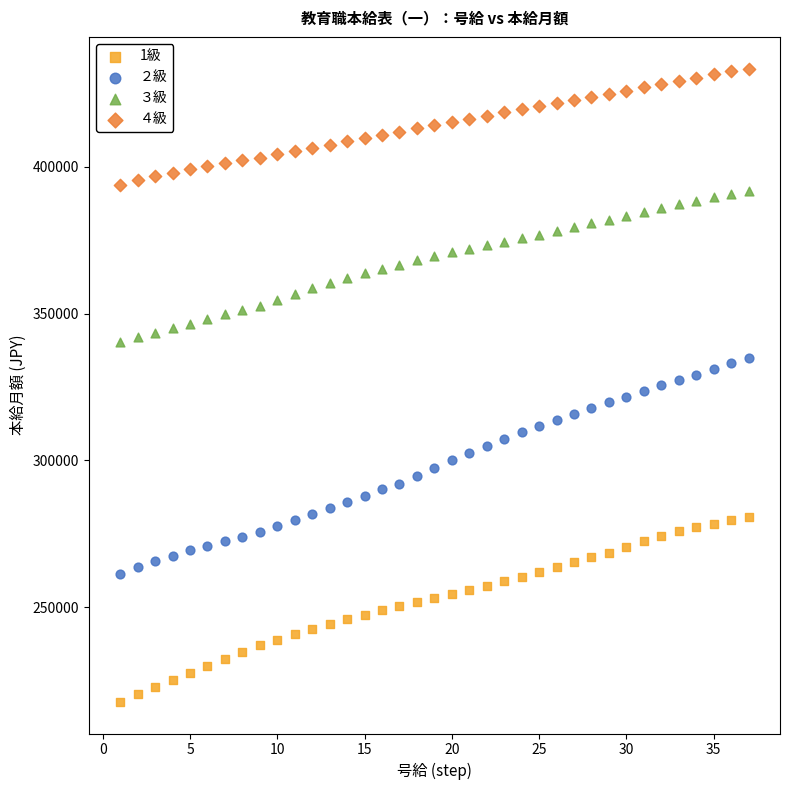

Which series reaches the maximum Y coordinate?

４級